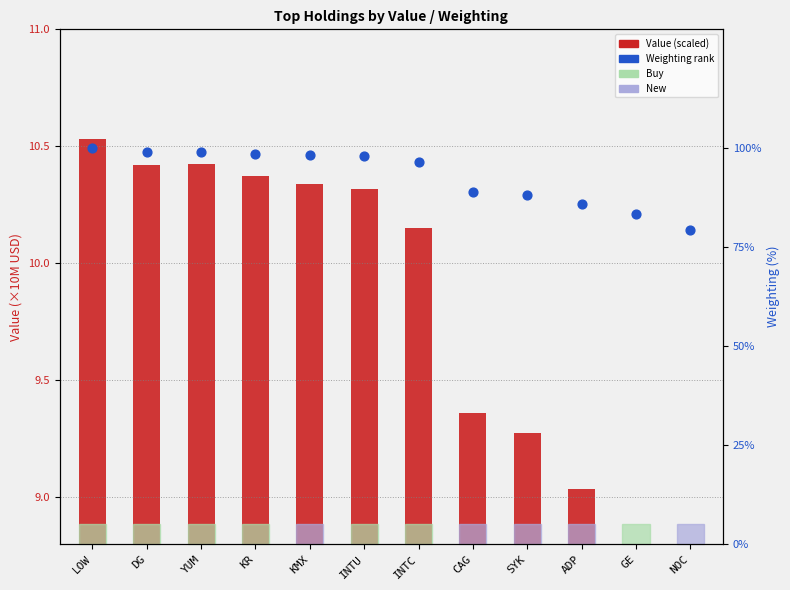

At how many categories does at least one series exceed 90?

7